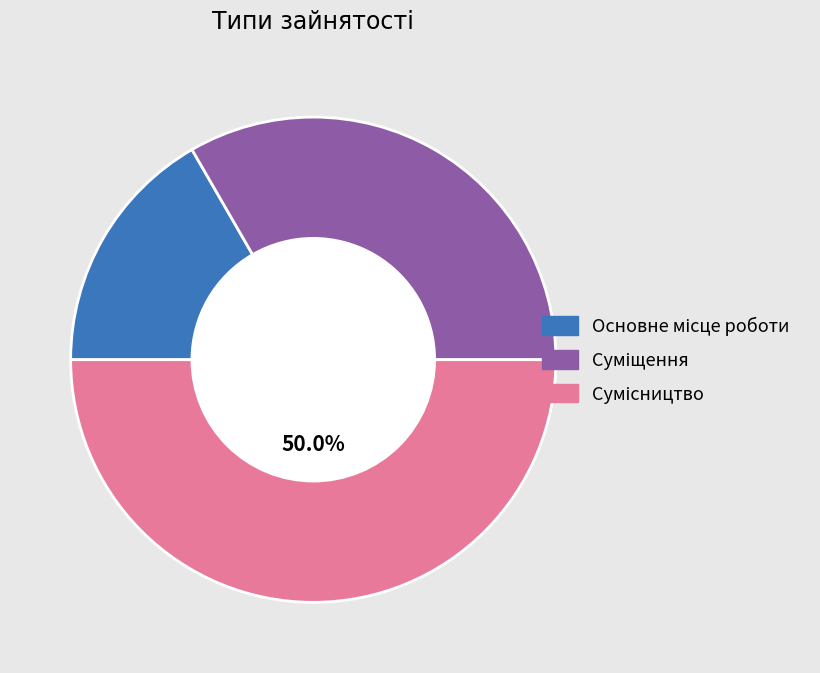

What portion of the pie excludes Основне місце роботи?

83.3%